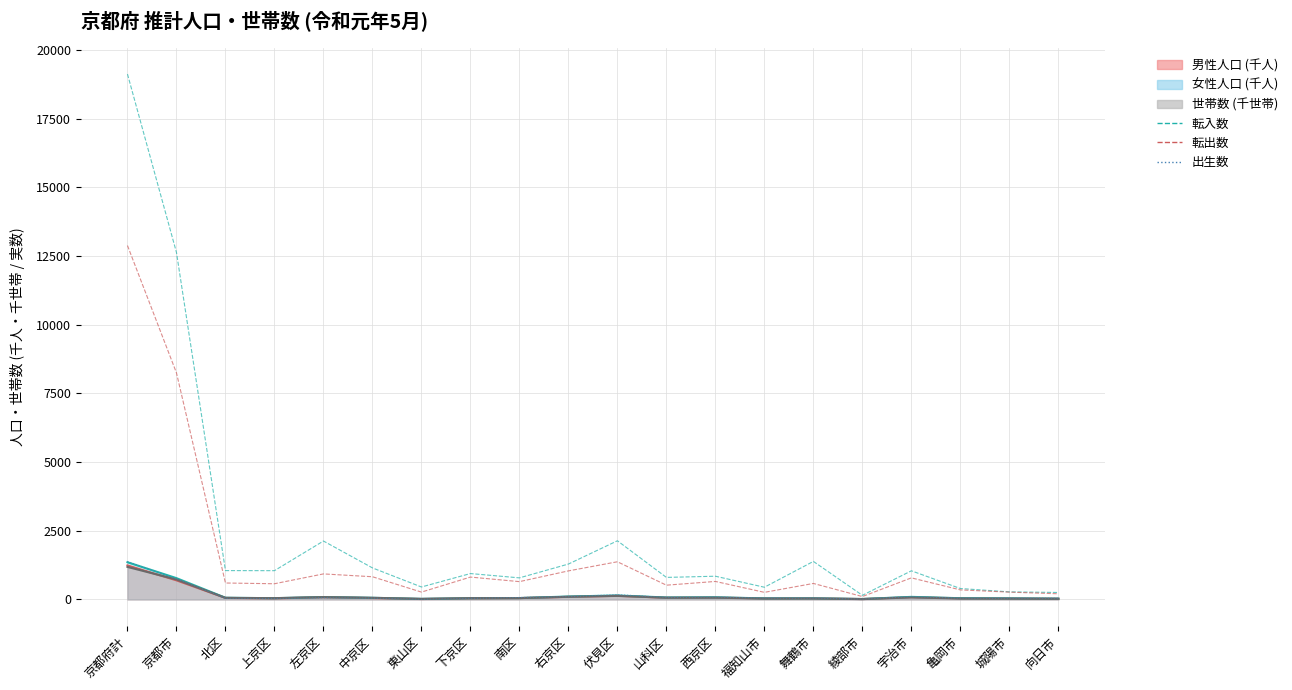

Between 北区 and 伏見区, which is larger?

伏見区